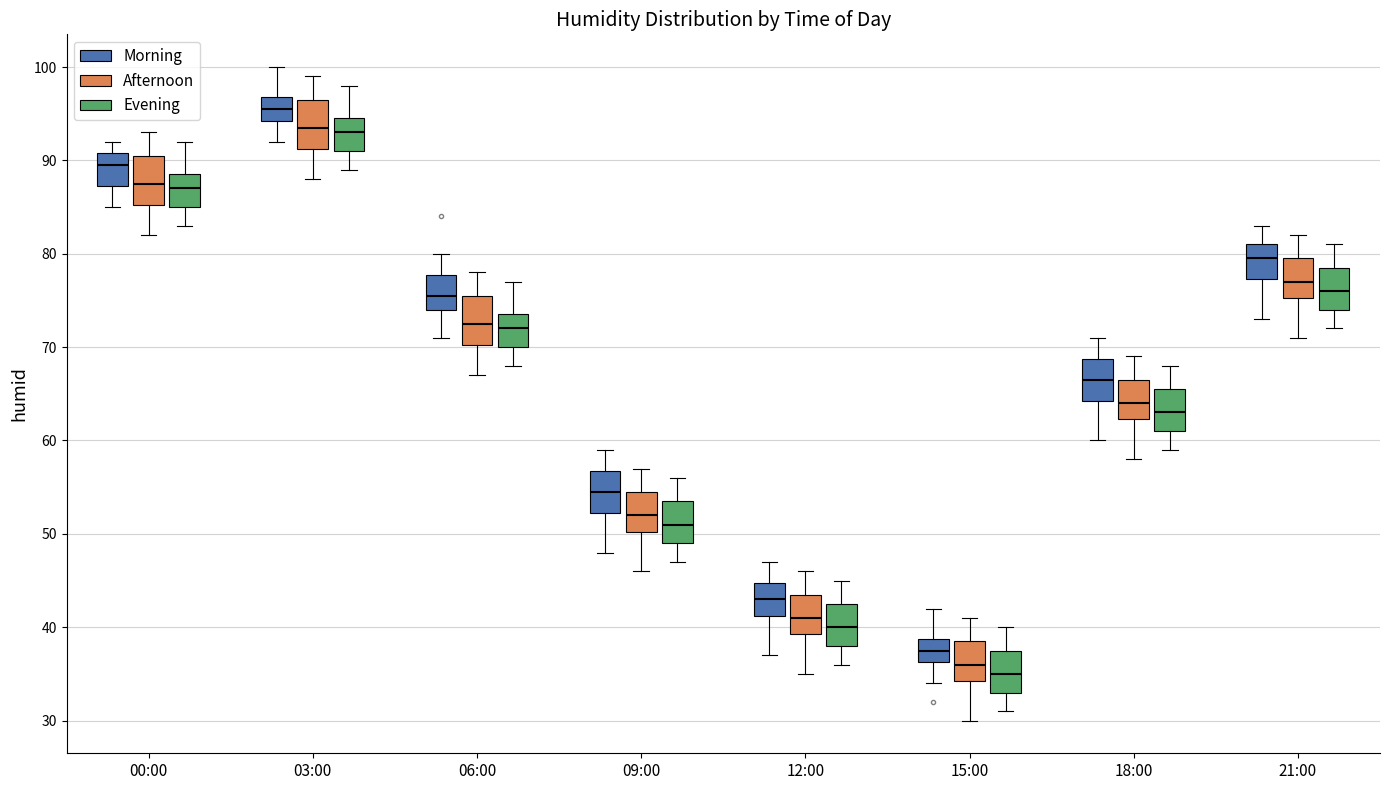

Where does the median line of the box for 21:00 (Evening) sit on the y-axis? The values are not printed on the chart, so give them approximately, as read against the axis.

76